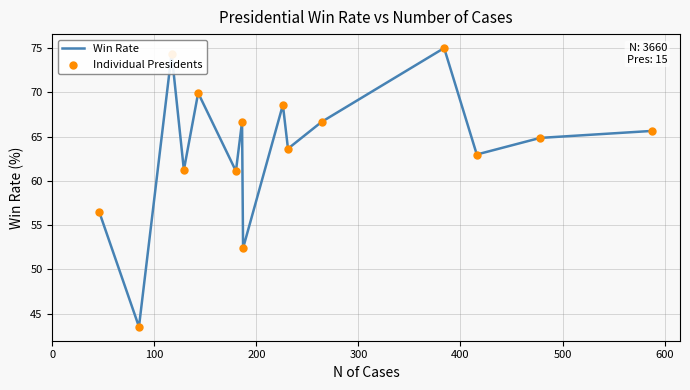

What is the maximum value shown in the chart?

75.0